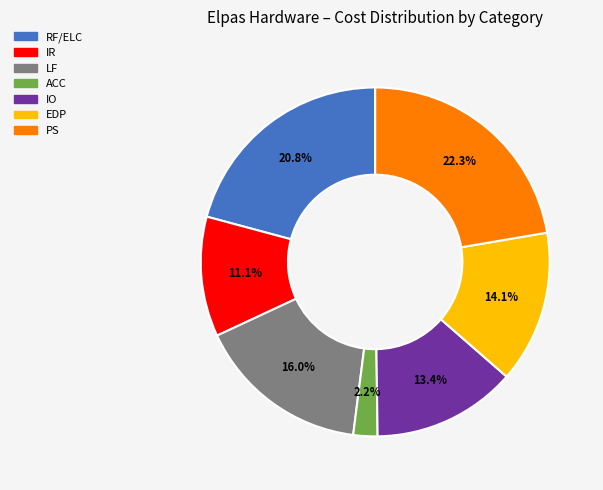

What is the ratio of the value at IO to the value at IR?

1.2